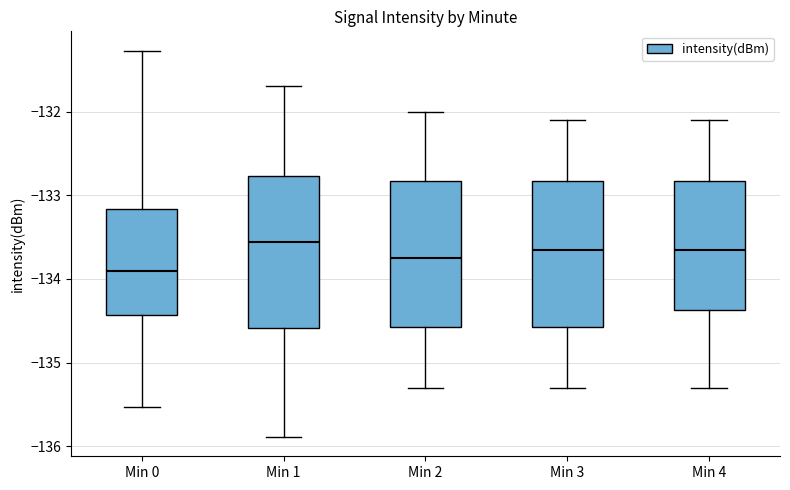

Reading left to right, transcribe this box plot: for each box, give where its median line is, the range the box spans, and where its two whiskers end, as read against the y-axis. The values are not printed on the chart, so give them approximately, as read against the axis.

Min 0: median -133.9, box -134.4 to -133.2, whiskers -135.5 to -131.3
Min 1: median -133.6, box -134.6 to -132.8, whiskers -135.9 to -131.7
Min 2: median -133.7, box -134.6 to -132.8, whiskers -135.3 to -132.0
Min 3: median -133.6, box -134.6 to -132.8, whiskers -135.3 to -132.1
Min 4: median -133.6, box -134.4 to -132.8, whiskers -135.3 to -132.1